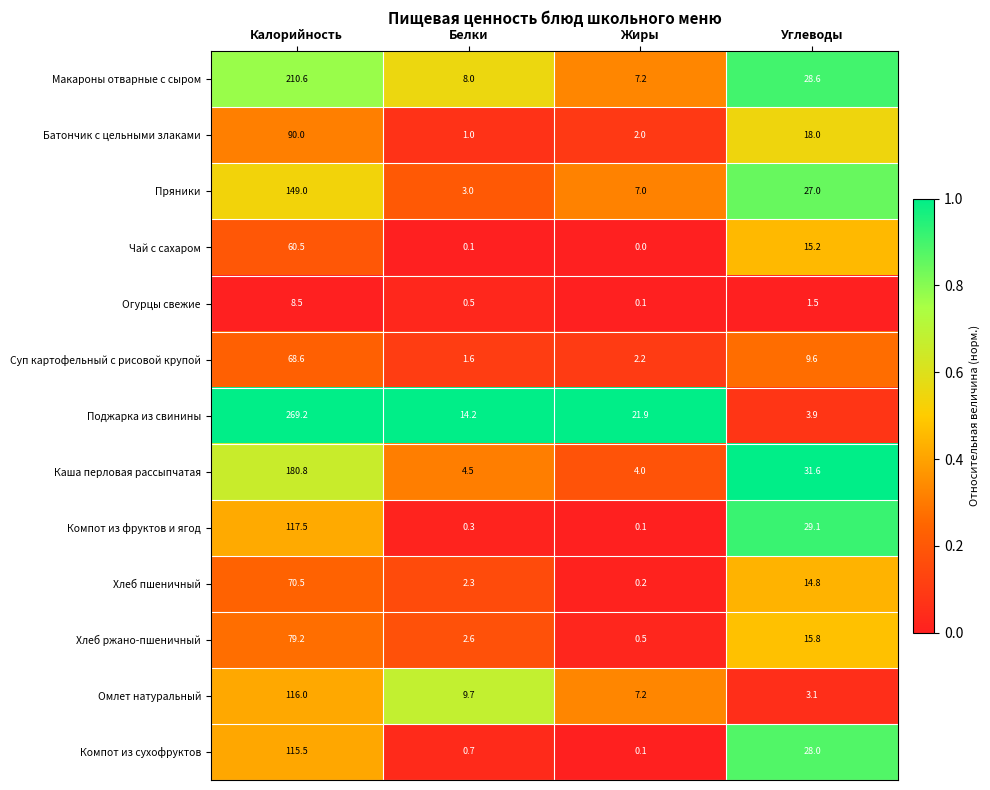

Which series has the widest spread of values?

Поджарка из свинины